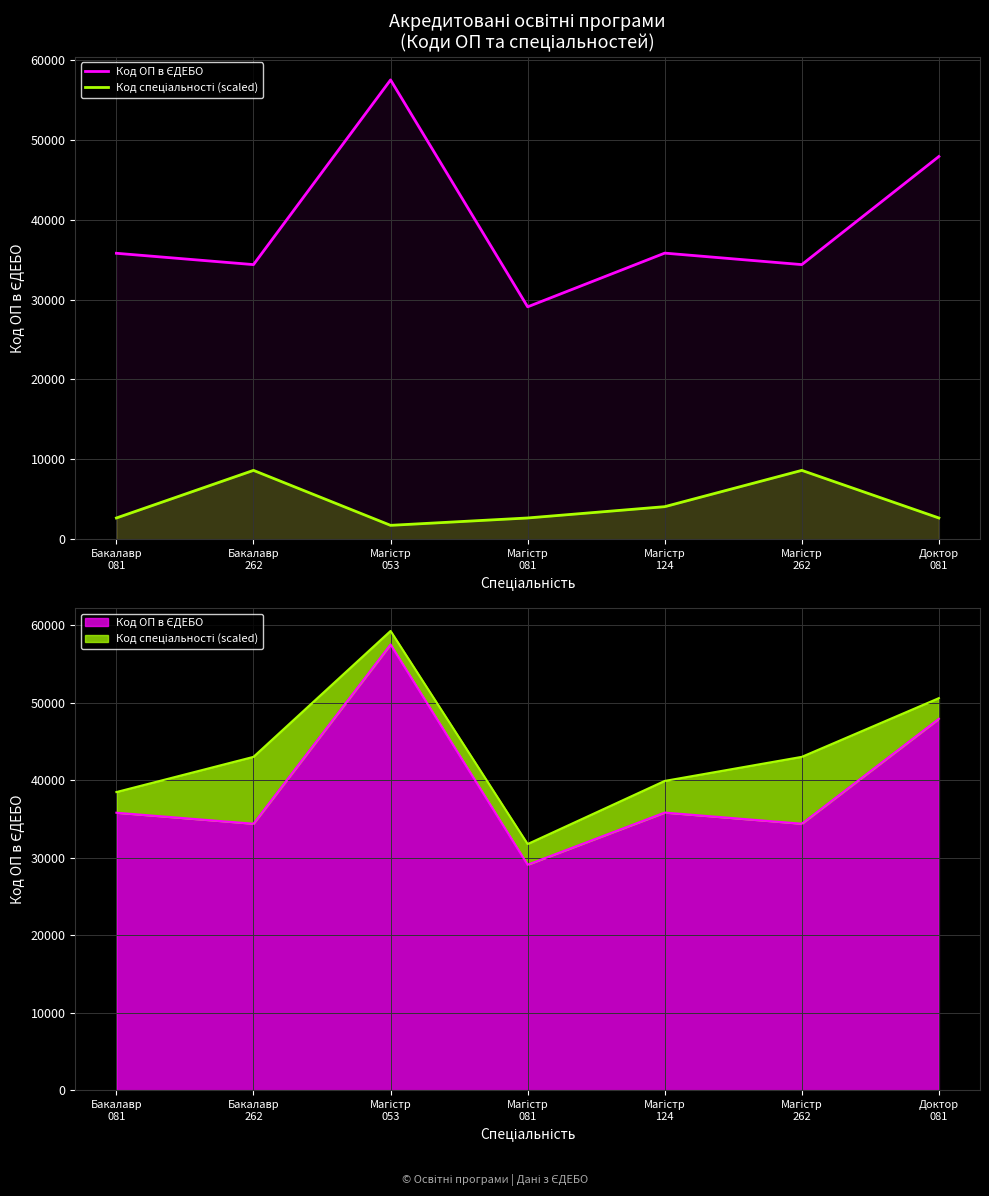

At Бакалавр
081, list the series in order from smallest to largest.

Код спеціальності (scaled), Код ОП в ЄДЕБО